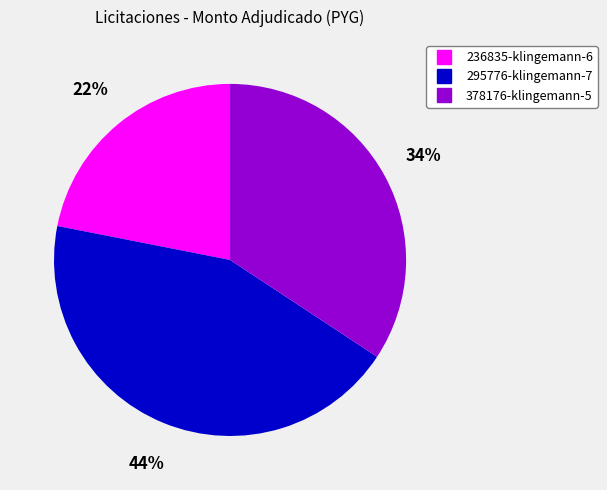

How many segments does this pie chart have?

3